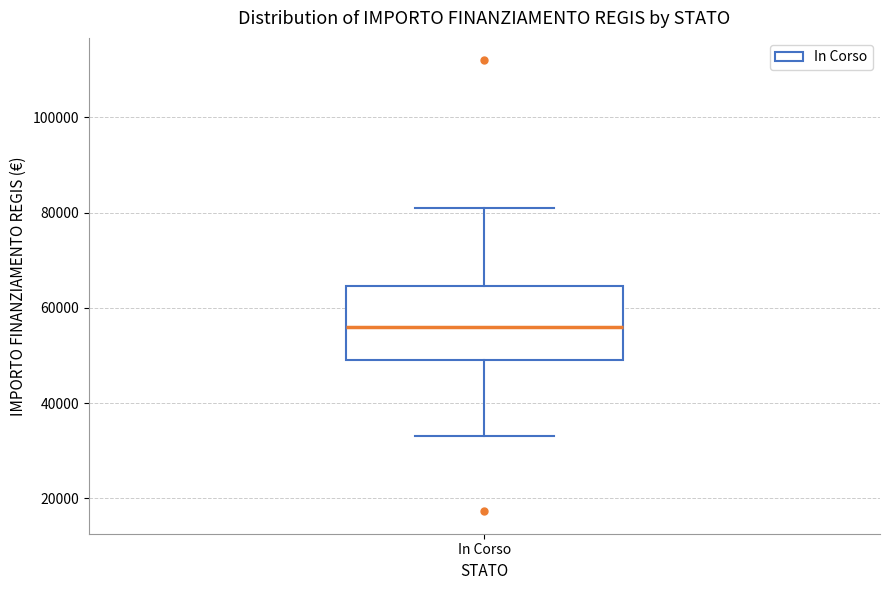

Transcribe this box plot: give where the median line is, the range the box spans, and where the two whiskers end, as read against the y-axis. The values are not printed on the chart, so give them approximately, as read against the axis.

median 56000, box 50000 to 64000, whiskers 32000 to 80000